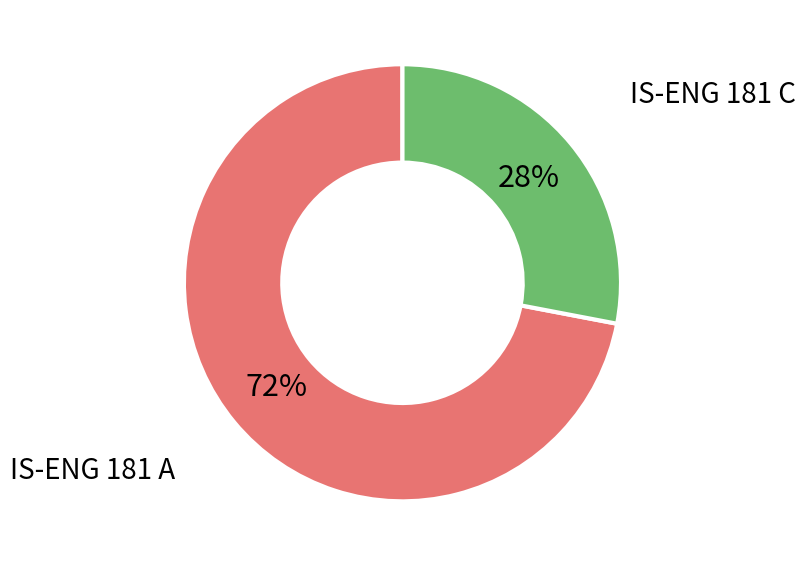

Is there any slice that represents more than half of the pie?

Yes